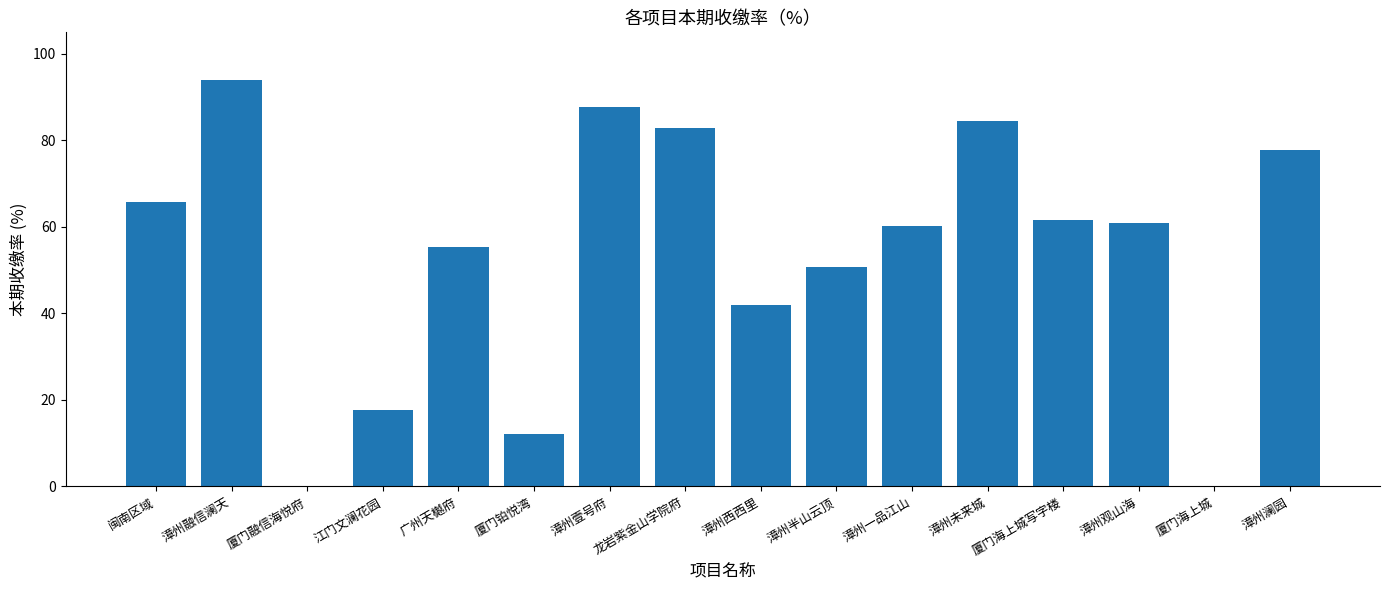

What is the sum of all values?

853.0